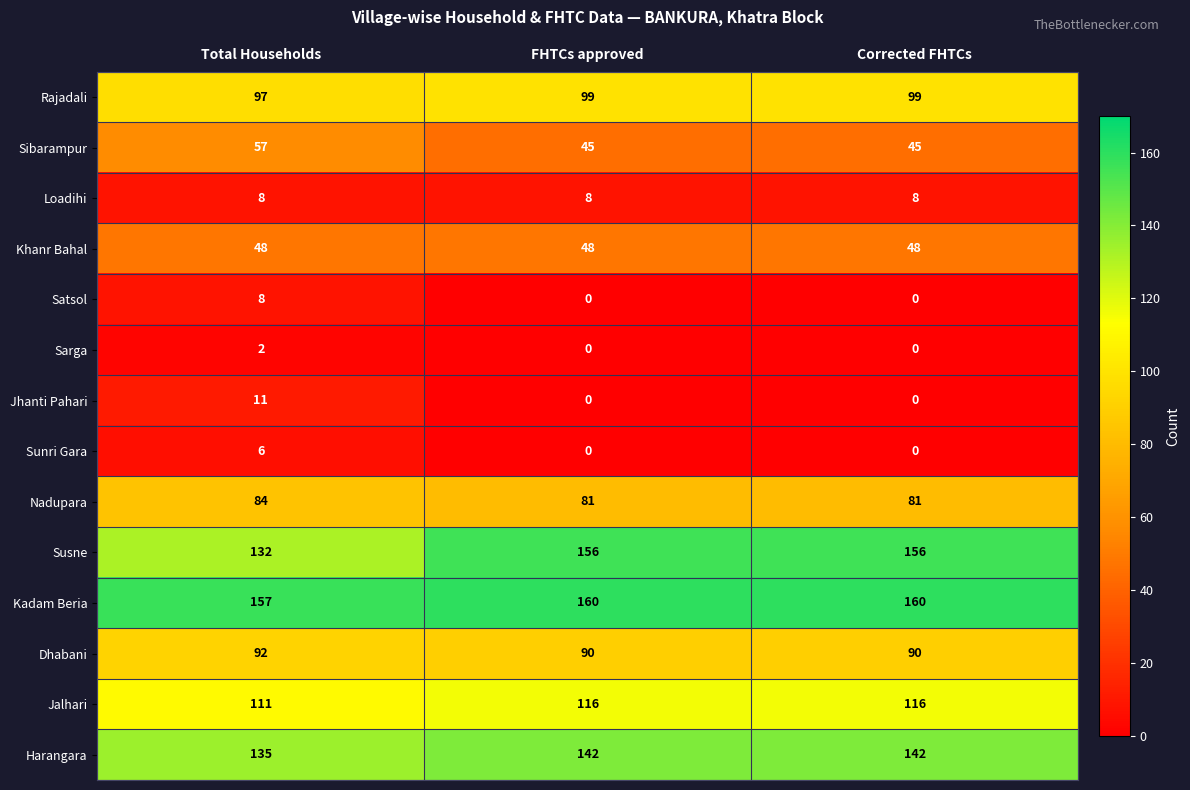

What is the sum of the Sibarampur values at FHTCs approved and Corrected FHTCs?

90